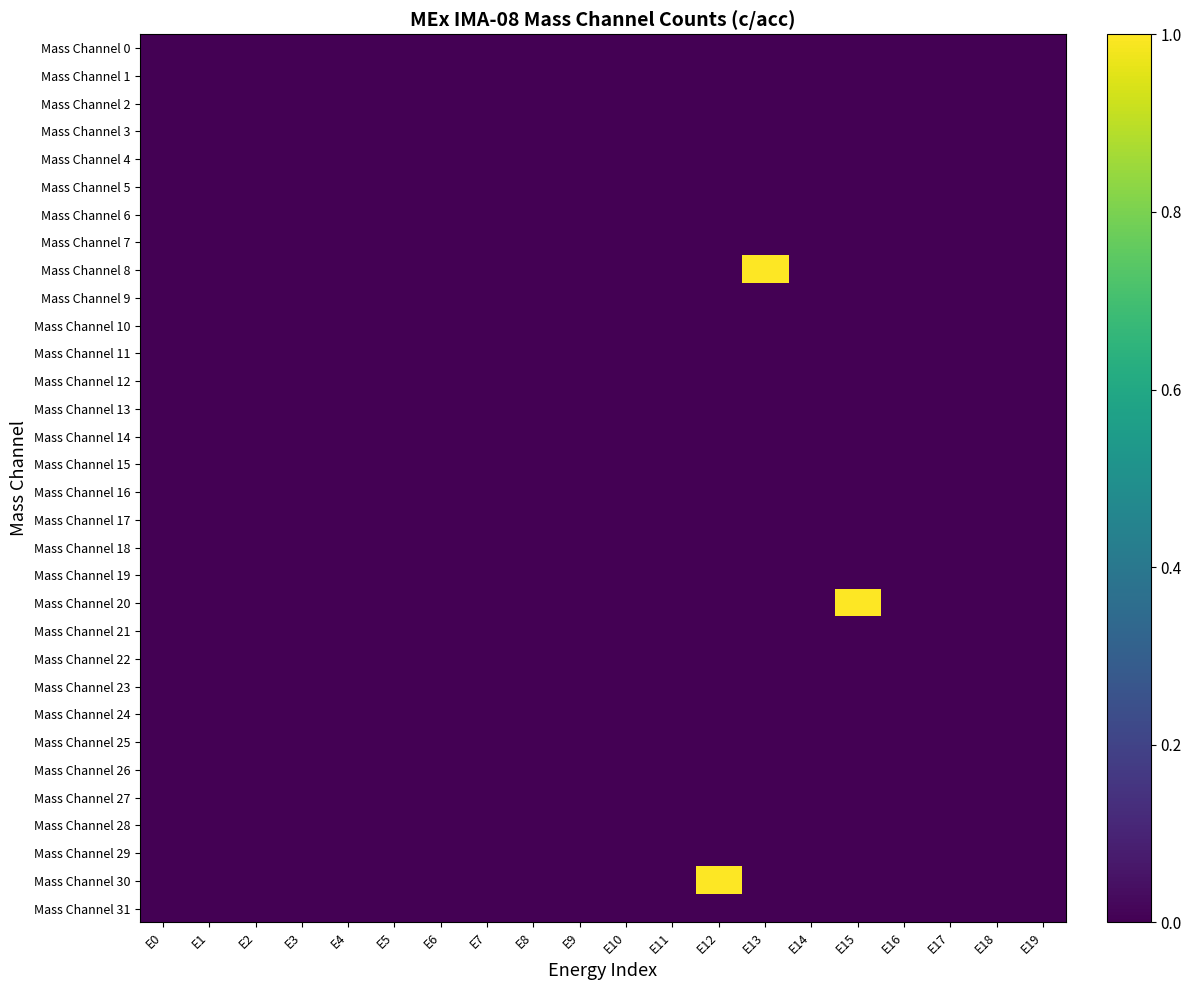

Reading right to left, transcribe all the data shown in this chart.

Mass Channel 0: E19=0	E18=0	E17=0	E16=0	E15=0	E14=0	E13=0	E12=0	E11=0	E10=0	E9=0	E8=0	E7=0	E6=0	E5=0	E4=0	E3=0	E2=0	E1=0	E0=0
Mass Channel 1: E19=0	E18=0	E17=0	E16=0	E15=0	E14=0	E13=0	E12=0	E11=0	E10=0	E9=0	E8=0	E7=0	E6=0	E5=0	E4=0	E3=0	E2=0	E1=0	E0=0
Mass Channel 2: E19=0	E18=0	E17=0	E16=0	E15=0	E14=0	E13=0	E12=0	E11=0	E10=0	E9=0	E8=0	E7=0	E6=0	E5=0	E4=0	E3=0	E2=0	E1=0	E0=0
Mass Channel 3: E19=0	E18=0	E17=0	E16=0	E15=0	E14=0	E13=0	E12=0	E11=0	E10=0	E9=0	E8=0	E7=0	E6=0	E5=0	E4=0	E3=0	E2=0	E1=0	E0=0
Mass Channel 4: E19=0	E18=0	E17=0	E16=0	E15=0	E14=0	E13=0	E12=0	E11=0	E10=0	E9=0	E8=0	E7=0	E6=0	E5=0	E4=0	E3=0	E2=0	E1=0	E0=0
Mass Channel 5: E19=0	E18=0	E17=0	E16=0	E15=0	E14=0	E13=0	E12=0	E11=0	E10=0	E9=0	E8=0	E7=0	E6=0	E5=0	E4=0	E3=0	E2=0	E1=0	E0=0
Mass Channel 6: E19=0	E18=0	E17=0	E16=0	E15=0	E14=0	E13=0	E12=0	E11=0	E10=0	E9=0	E8=0	E7=0	E6=0	E5=0	E4=0	E3=0	E2=0	E1=0	E0=0
Mass Channel 7: E19=0	E18=0	E17=0	E16=0	E15=0	E14=0	E13=0	E12=0	E11=0	E10=0	E9=0	E8=0	E7=0	E6=0	E5=0	E4=0	E3=0	E2=0	E1=0	E0=0
Mass Channel 8: E19=0	E18=0	E17=0	E16=0	E15=0	E14=0	E13=1	E12=0	E11=0	E10=0	E9=0	E8=0	E7=0	E6=0	E5=0	E4=0	E3=0	E2=0	E1=0	E0=0
Mass Channel 9: E19=0	E18=0	E17=0	E16=0	E15=0	E14=0	E13=0	E12=0	E11=0	E10=0	E9=0	E8=0	E7=0	E6=0	E5=0	E4=0	E3=0	E2=0	E1=0	E0=0
Mass Channel 10: E19=0	E18=0	E17=0	E16=0	E15=0	E14=0	E13=0	E12=0	E11=0	E10=0	E9=0	E8=0	E7=0	E6=0	E5=0	E4=0	E3=0	E2=0	E1=0	E0=0
Mass Channel 11: E19=0	E18=0	E17=0	E16=0	E15=0	E14=0	E13=0	E12=0	E11=0	E10=0	E9=0	E8=0	E7=0	E6=0	E5=0	E4=0	E3=0	E2=0	E1=0	E0=0
Mass Channel 12: E19=0	E18=0	E17=0	E16=0	E15=0	E14=0	E13=0	E12=0	E11=0	E10=0	E9=0	E8=0	E7=0	E6=0	E5=0	E4=0	E3=0	E2=0	E1=0	E0=0
Mass Channel 13: E19=0	E18=0	E17=0	E16=0	E15=0	E14=0	E13=0	E12=0	E11=0	E10=0	E9=0	E8=0	E7=0	E6=0	E5=0	E4=0	E3=0	E2=0	E1=0	E0=0
Mass Channel 14: E19=0	E18=0	E17=0	E16=0	E15=0	E14=0	E13=0	E12=0	E11=0	E10=0	E9=0	E8=0	E7=0	E6=0	E5=0	E4=0	E3=0	E2=0	E1=0	E0=0
Mass Channel 15: E19=0	E18=0	E17=0	E16=0	E15=0	E14=0	E13=0	E12=0	E11=0	E10=0	E9=0	E8=0	E7=0	E6=0	E5=0	E4=0	E3=0	E2=0	E1=0	E0=0
Mass Channel 16: E19=0	E18=0	E17=0	E16=0	E15=0	E14=0	E13=0	E12=0	E11=0	E10=0	E9=0	E8=0	E7=0	E6=0	E5=0	E4=0	E3=0	E2=0	E1=0	E0=0
Mass Channel 17: E19=0	E18=0	E17=0	E16=0	E15=0	E14=0	E13=0	E12=0	E11=0	E10=0	E9=0	E8=0	E7=0	E6=0	E5=0	E4=0	E3=0	E2=0	E1=0	E0=0
Mass Channel 18: E19=0	E18=0	E17=0	E16=0	E15=0	E14=0	E13=0	E12=0	E11=0	E10=0	E9=0	E8=0	E7=0	E6=0	E5=0	E4=0	E3=0	E2=0	E1=0	E0=0
Mass Channel 19: E19=0	E18=0	E17=0	E16=0	E15=0	E14=0	E13=0	E12=0	E11=0	E10=0	E9=0	E8=0	E7=0	E6=0	E5=0	E4=0	E3=0	E2=0	E1=0	E0=0
Mass Channel 20: E19=0	E18=0	E17=0	E16=0	E15=1	E14=0	E13=0	E12=0	E11=0	E10=0	E9=0	E8=0	E7=0	E6=0	E5=0	E4=0	E3=0	E2=0	E1=0	E0=0
Mass Channel 21: E19=0	E18=0	E17=0	E16=0	E15=0	E14=0	E13=0	E12=0	E11=0	E10=0	E9=0	E8=0	E7=0	E6=0	E5=0	E4=0	E3=0	E2=0	E1=0	E0=0
Mass Channel 22: E19=0	E18=0	E17=0	E16=0	E15=0	E14=0	E13=0	E12=0	E11=0	E10=0	E9=0	E8=0	E7=0	E6=0	E5=0	E4=0	E3=0	E2=0	E1=0	E0=0
Mass Channel 23: E19=0	E18=0	E17=0	E16=0	E15=0	E14=0	E13=0	E12=0	E11=0	E10=0	E9=0	E8=0	E7=0	E6=0	E5=0	E4=0	E3=0	E2=0	E1=0	E0=0
Mass Channel 24: E19=0	E18=0	E17=0	E16=0	E15=0	E14=0	E13=0	E12=0	E11=0	E10=0	E9=0	E8=0	E7=0	E6=0	E5=0	E4=0	E3=0	E2=0	E1=0	E0=0
Mass Channel 25: E19=0	E18=0	E17=0	E16=0	E15=0	E14=0	E13=0	E12=0	E11=0	E10=0	E9=0	E8=0	E7=0	E6=0	E5=0	E4=0	E3=0	E2=0	E1=0	E0=0
Mass Channel 26: E19=0	E18=0	E17=0	E16=0	E15=0	E14=0	E13=0	E12=0	E11=0	E10=0	E9=0	E8=0	E7=0	E6=0	E5=0	E4=0	E3=0	E2=0	E1=0	E0=0
Mass Channel 27: E19=0	E18=0	E17=0	E16=0	E15=0	E14=0	E13=0	E12=0	E11=0	E10=0	E9=0	E8=0	E7=0	E6=0	E5=0	E4=0	E3=0	E2=0	E1=0	E0=0
Mass Channel 28: E19=0	E18=0	E17=0	E16=0	E15=0	E14=0	E13=0	E12=0	E11=0	E10=0	E9=0	E8=0	E7=0	E6=0	E5=0	E4=0	E3=0	E2=0	E1=0	E0=0
Mass Channel 29: E19=0	E18=0	E17=0	E16=0	E15=0	E14=0	E13=0	E12=0	E11=0	E10=0	E9=0	E8=0	E7=0	E6=0	E5=0	E4=0	E3=0	E2=0	E1=0	E0=0
Mass Channel 30: E19=0	E18=0	E17=0	E16=0	E15=0	E14=0	E13=0	E12=1	E11=0	E10=0	E9=0	E8=0	E7=0	E6=0	E5=0	E4=0	E3=0	E2=0	E1=0	E0=0
Mass Channel 31: E19=0	E18=0	E17=0	E16=0	E15=0	E14=0	E13=0	E12=0	E11=0	E10=0	E9=0	E8=0	E7=0	E6=0	E5=0	E4=0	E3=0	E2=0	E1=0	E0=0